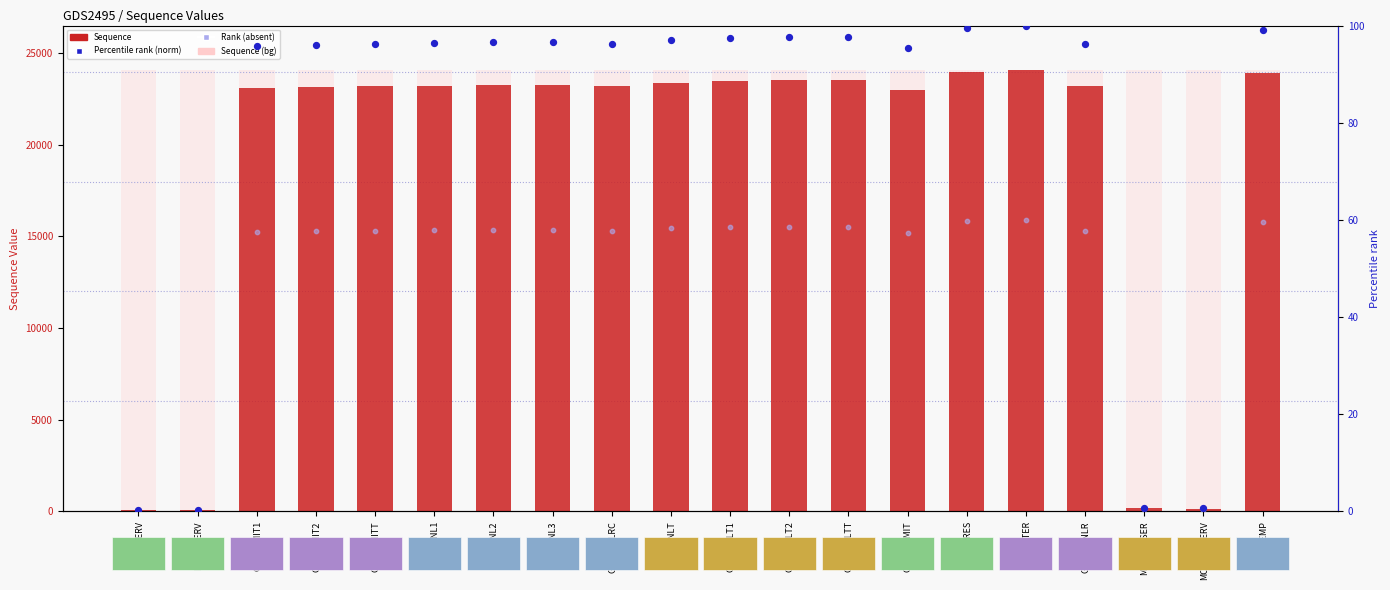

At which category is the sum across all series the highest?

GRAT_TER